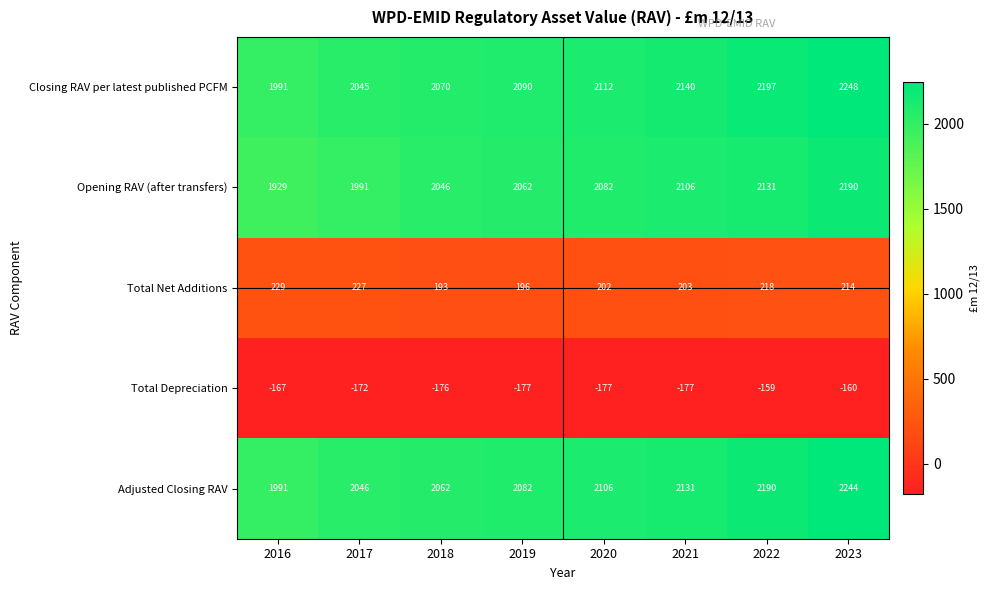

Where does the Total Net Additions series first go above 214?

2016